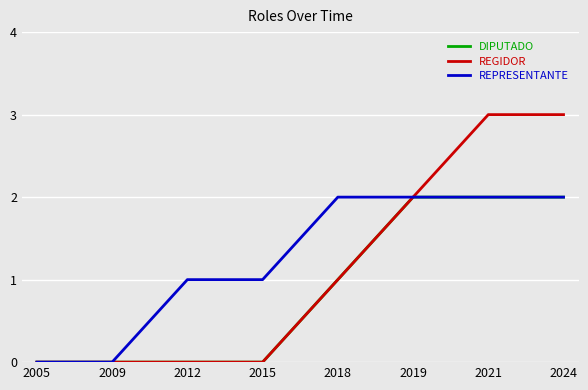

Which series has the widest spread of values?

REGIDOR